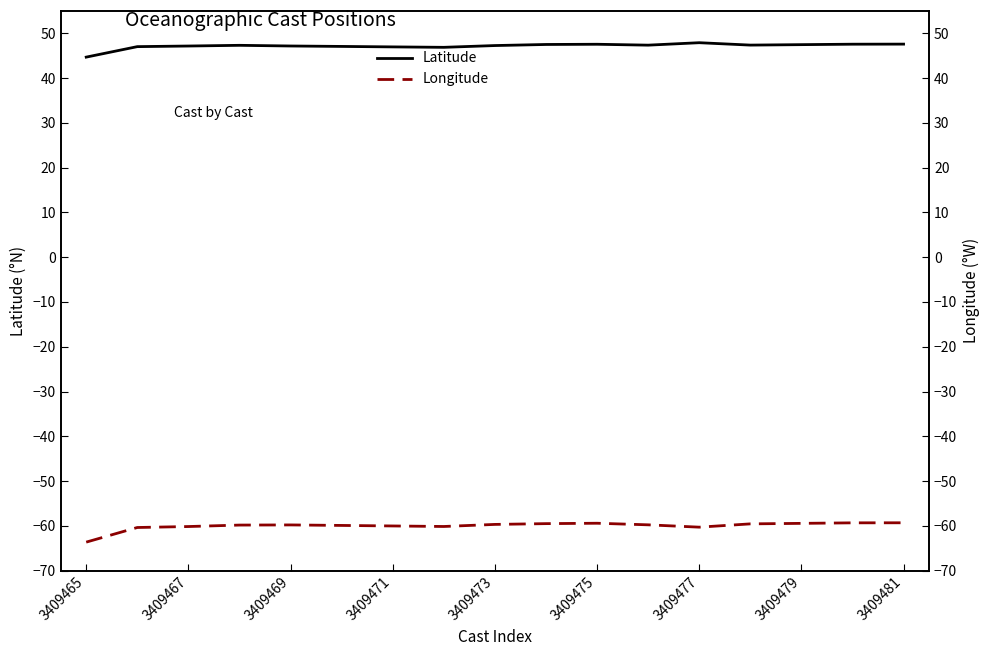

What is the total value across all series at 9?

-12.0